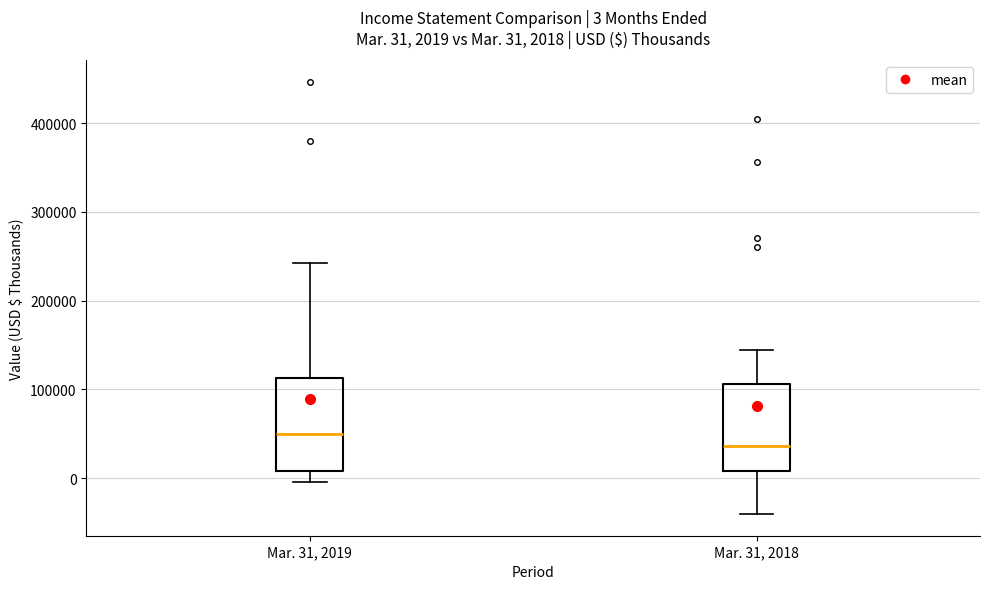

Which box's median line is the lowest?

Mar. 31, 2018